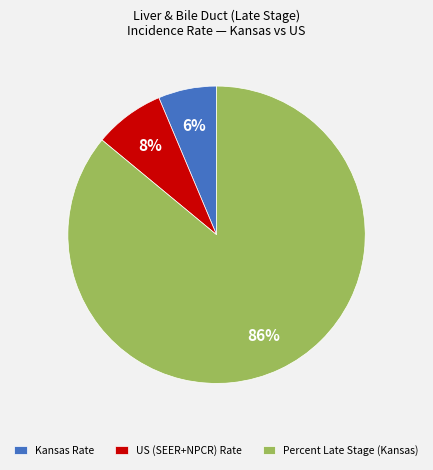

To the nearest percent, what is the average slice percentage?

33%